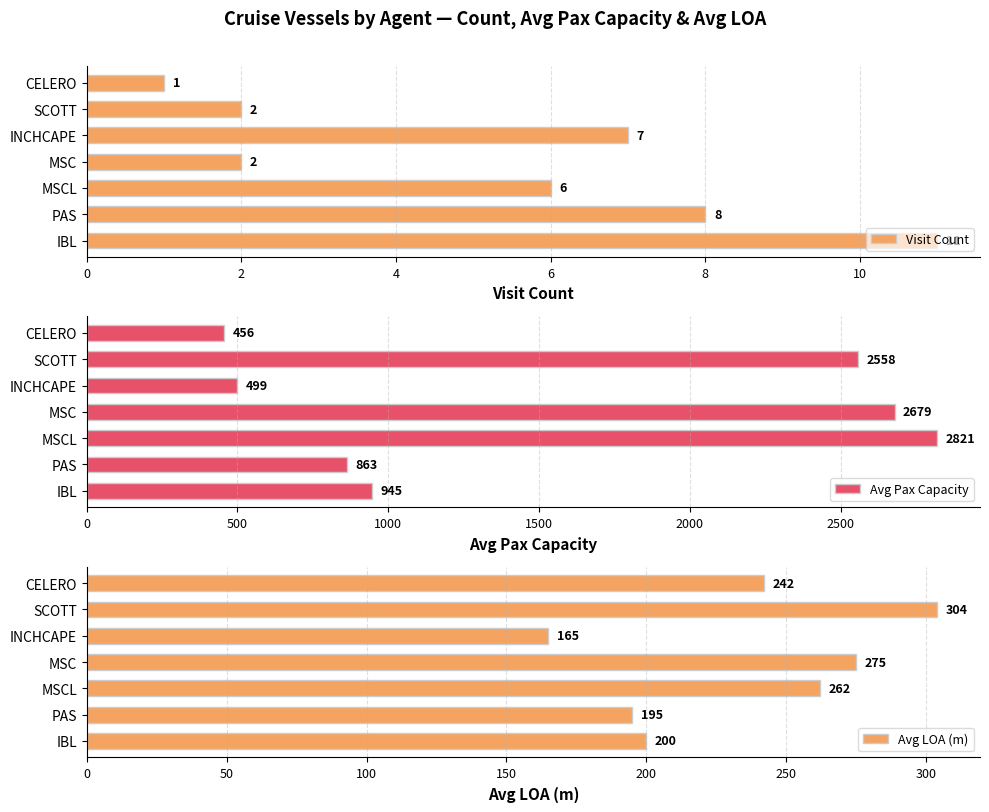

What is the approximate value of Avg Pax Capacity at SCOTT, to the nearest 50?

2550